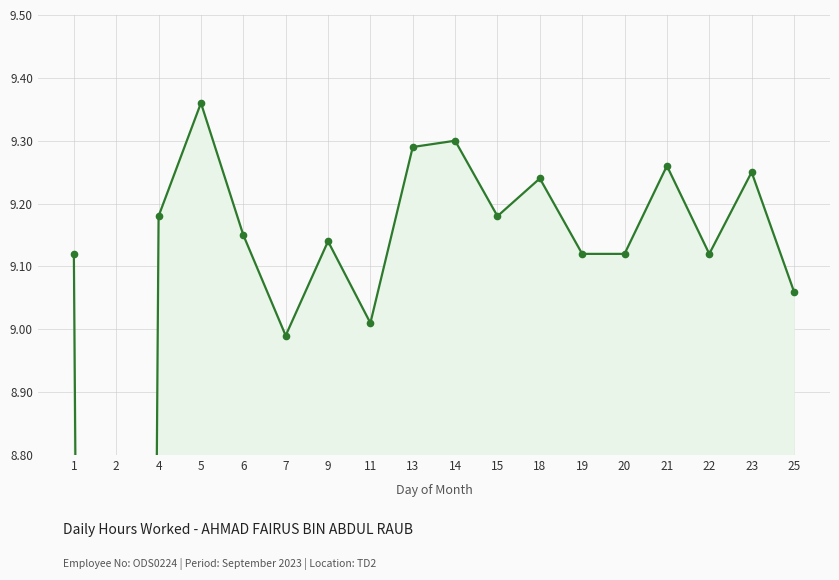

What is the average value?

8.7